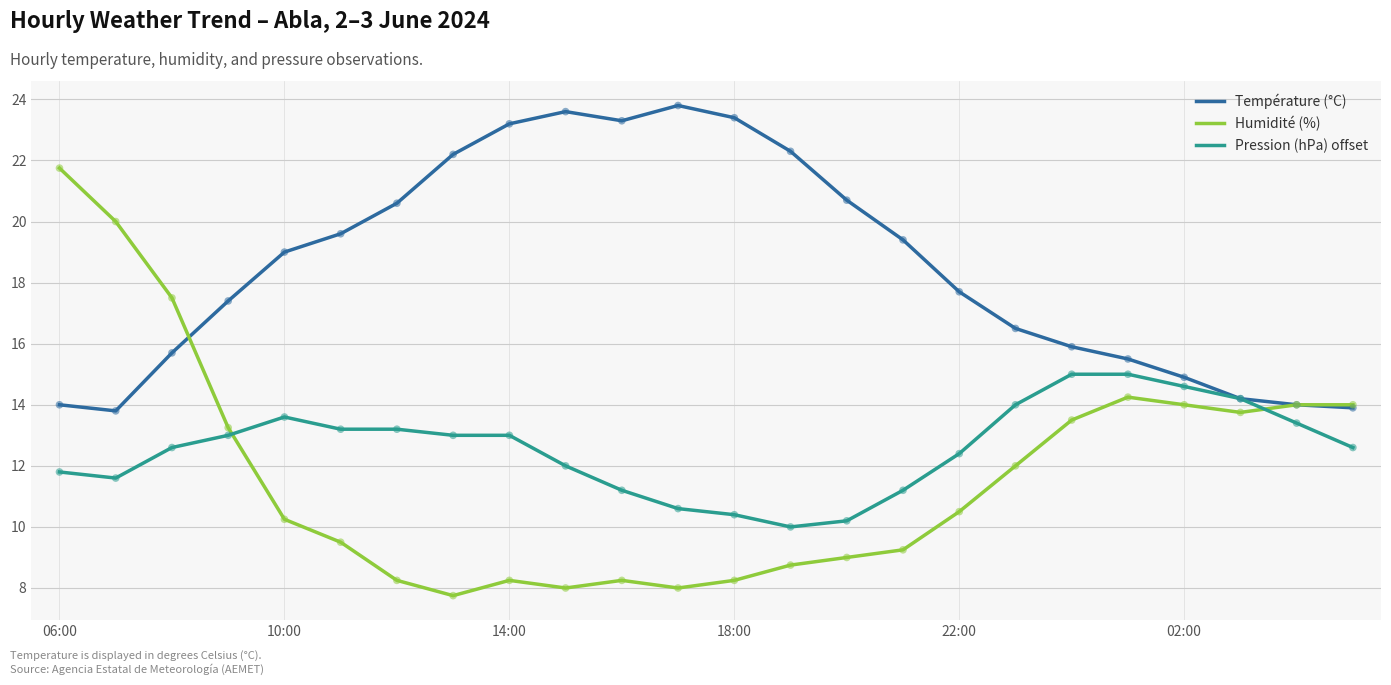

Which series has the largest total across all categories?

Température (°C)